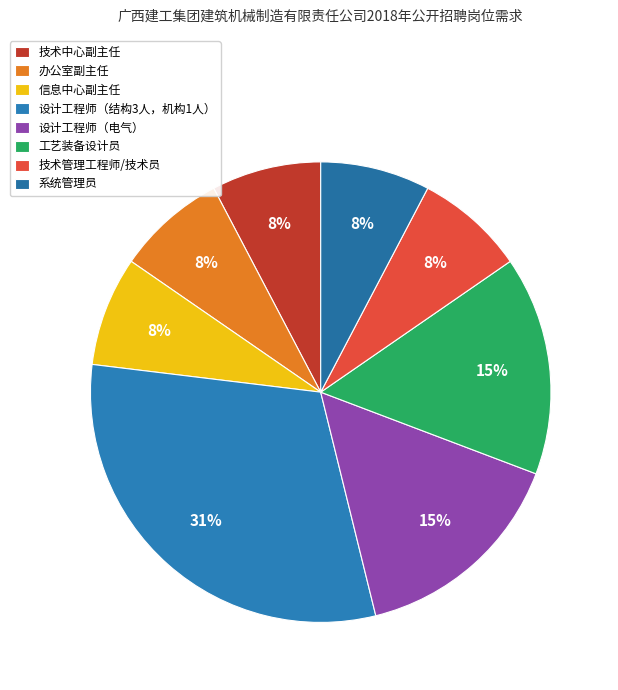

To the nearest percent, what is the average slice percentage?

12%